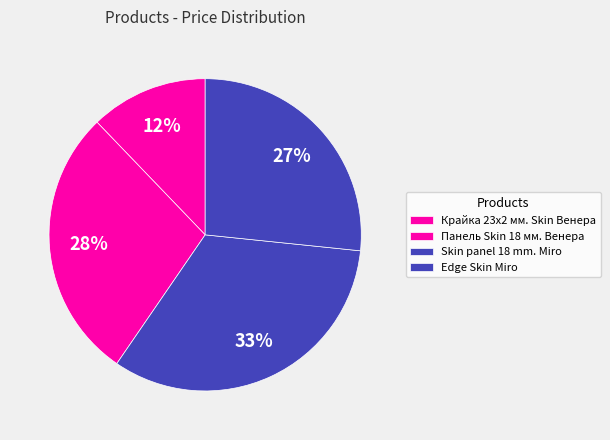

What is the change in value from Панель Skin 18 мм. Венера to Edge Skin Miro?

-426.2